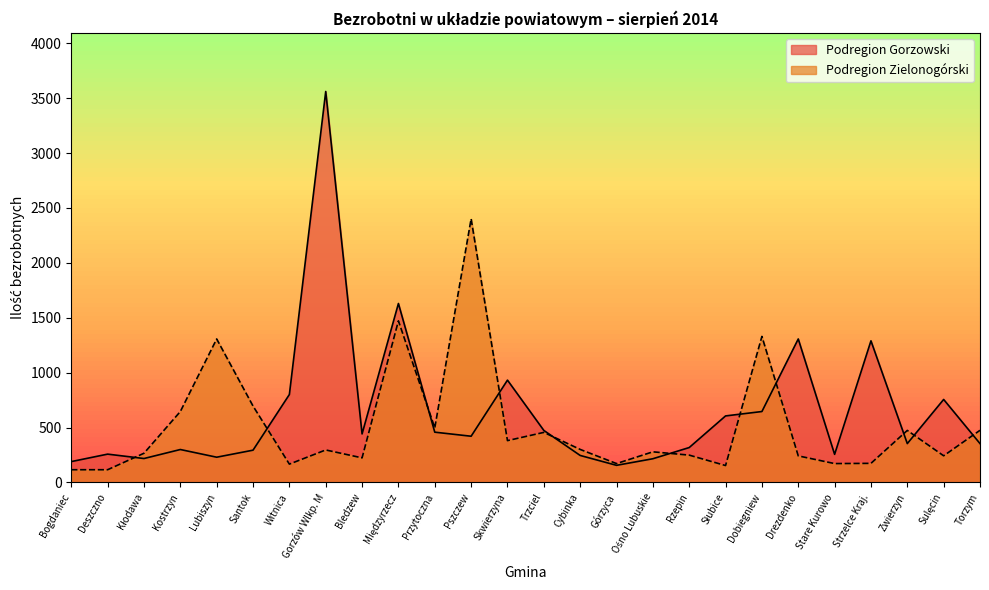

What is the minimum value for Podregion Zielonogórski?

116